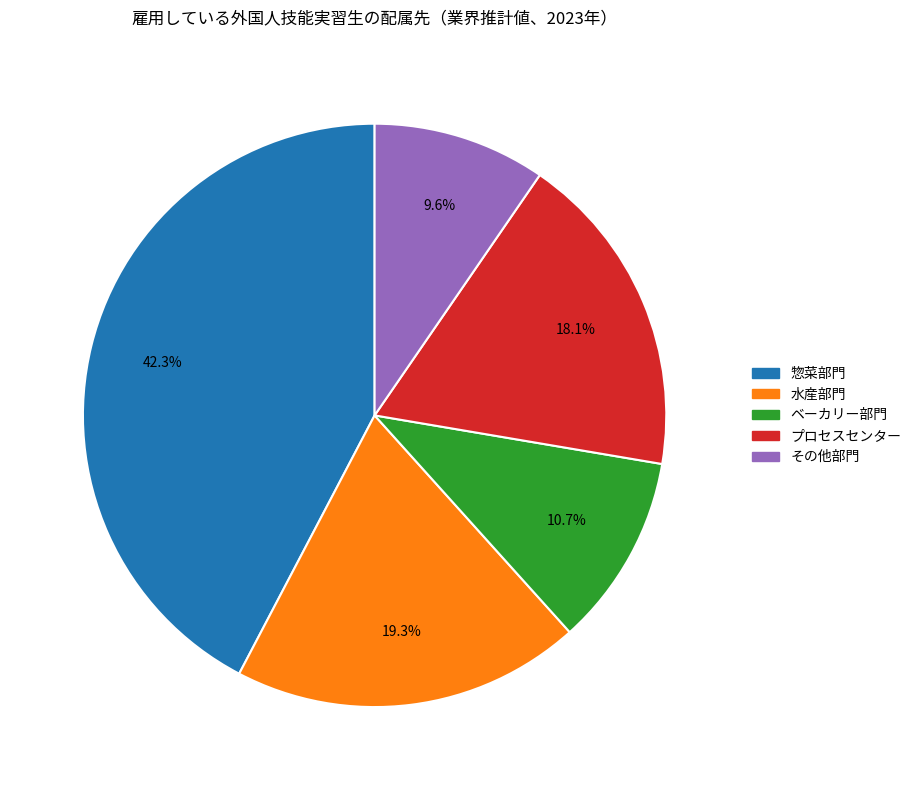

Approximately how many times larger is the value at ベーカリー部門 compared to プロセスセンター?

0.6